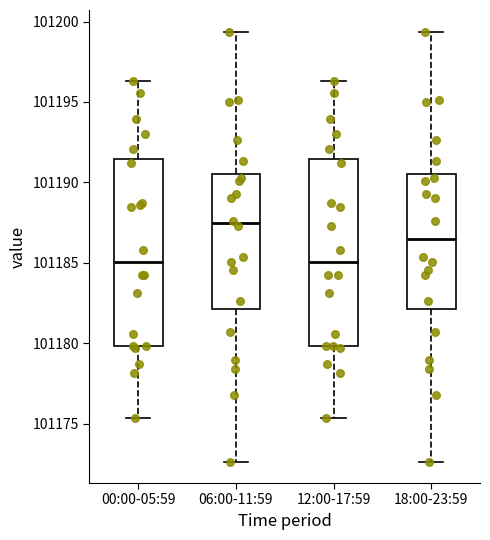

Which box's median line is the highest?

06:00-11:59